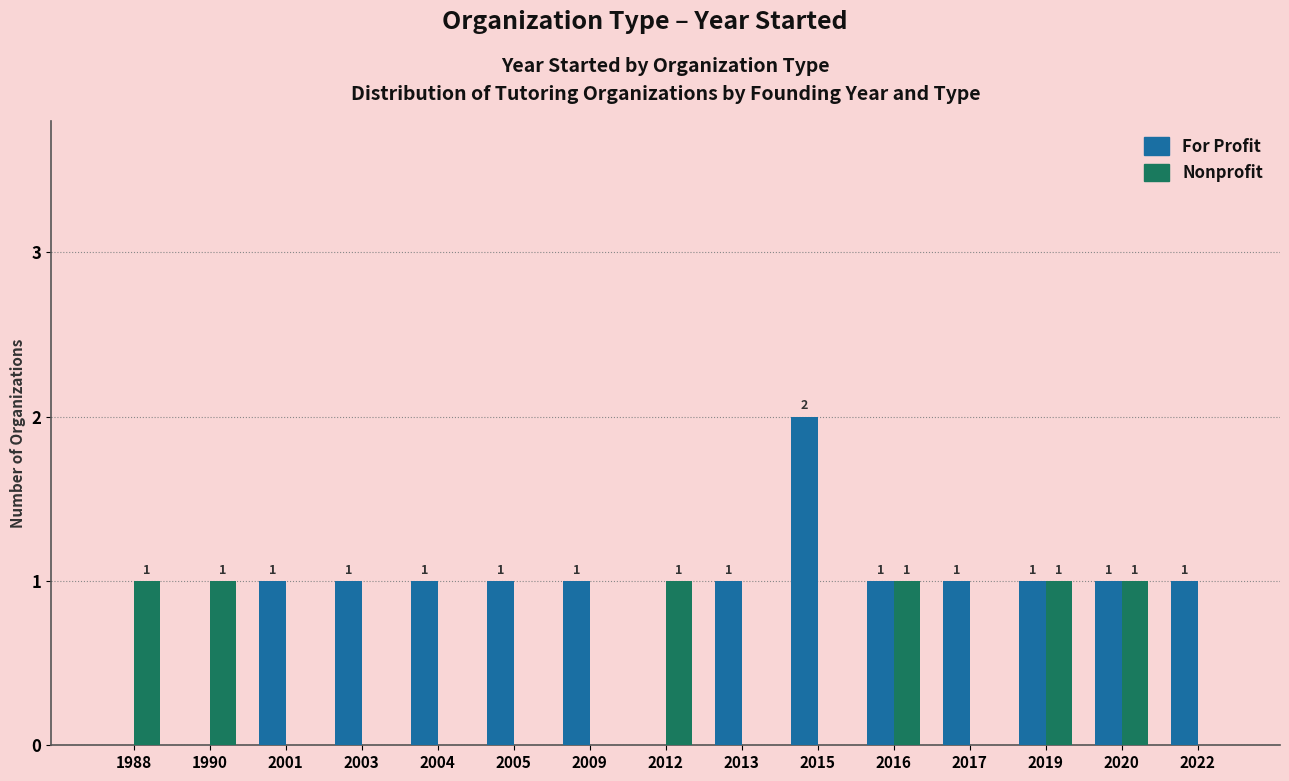

The value of Nonprofit at 2003 is -1. True or false?

False